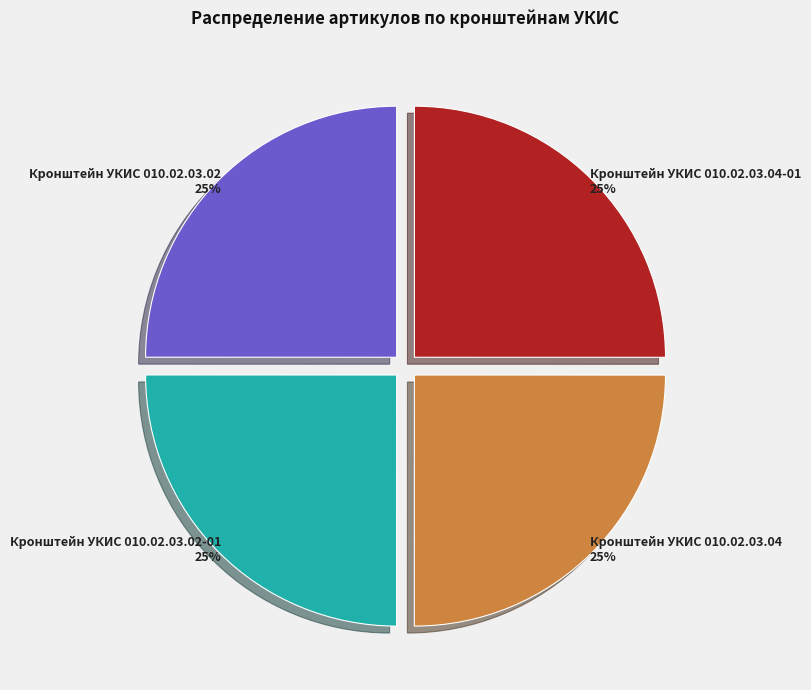

Count the number of slices in the pie.

4